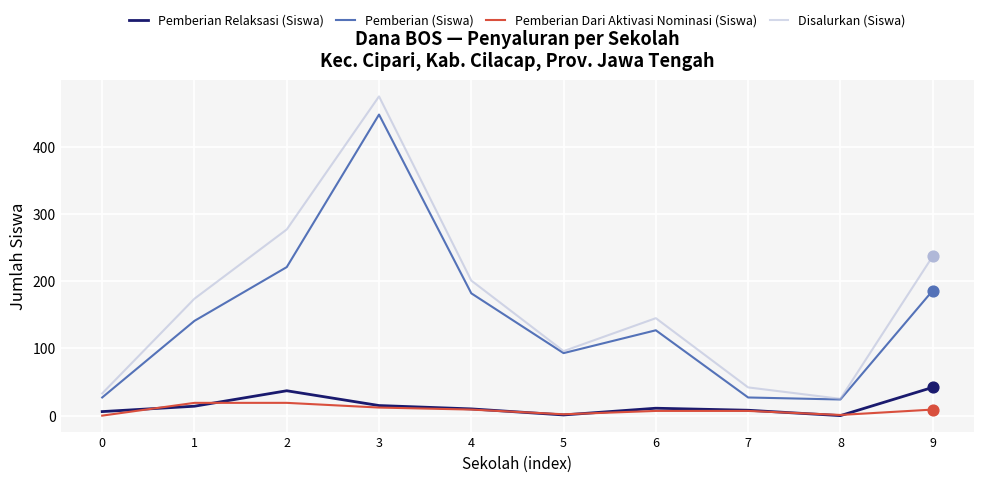

Which series has the largest total across all categories?

Disalurkan (Siswa)